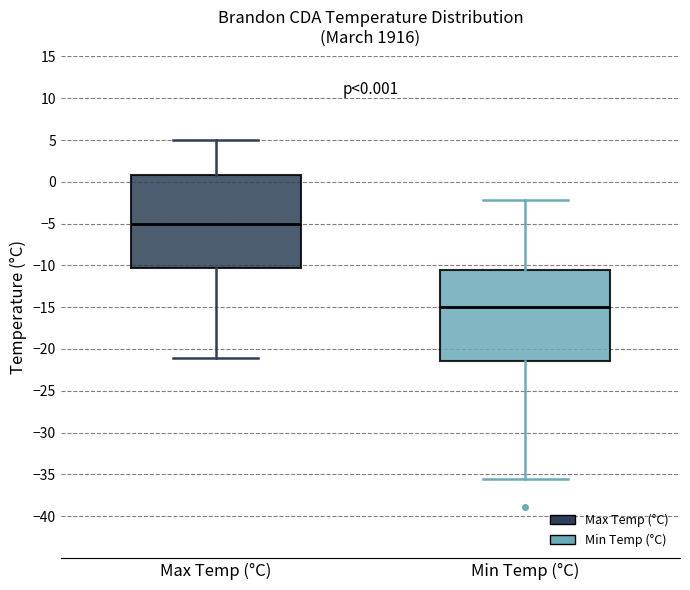

Which box has the highest median line?

Max Temp (°C)